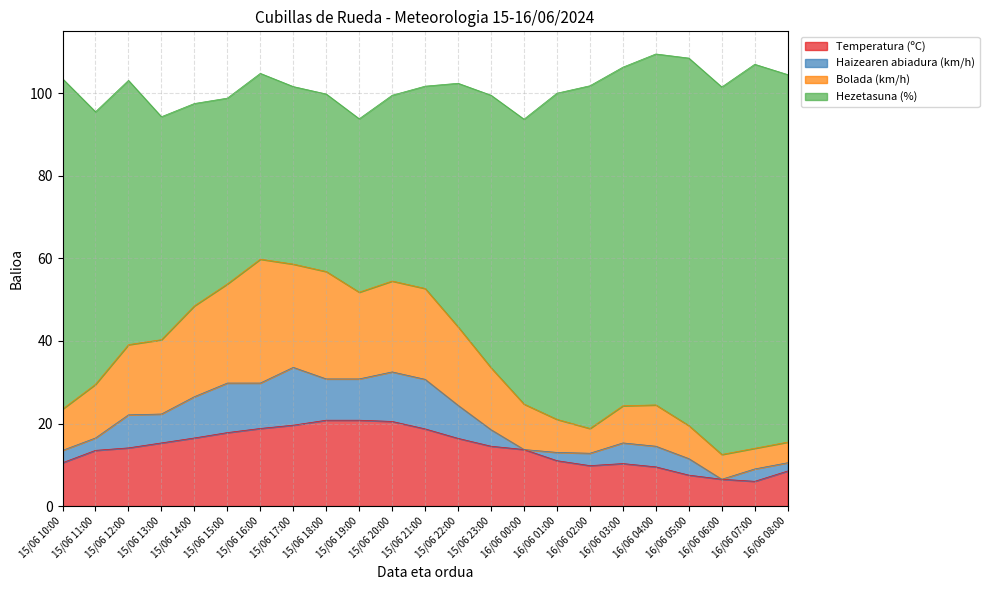

What is the total value across all series at 16/06 03:00?

106.3